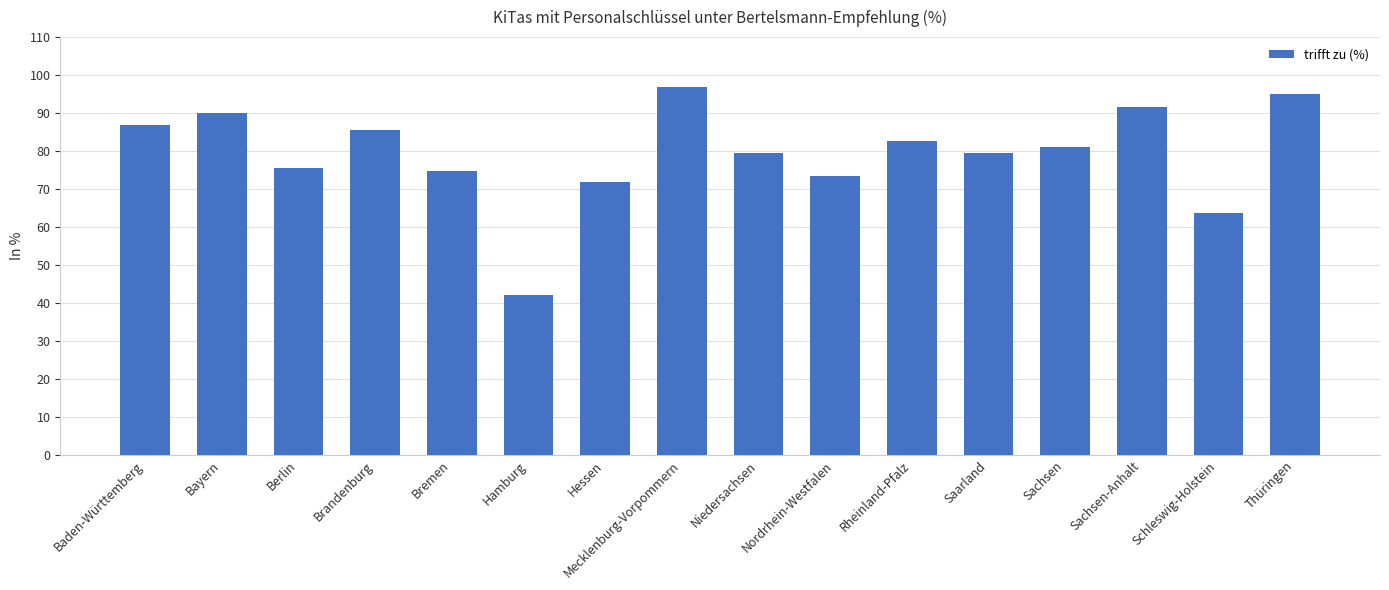

What is the difference between the second highest and second lowest values?

31.3